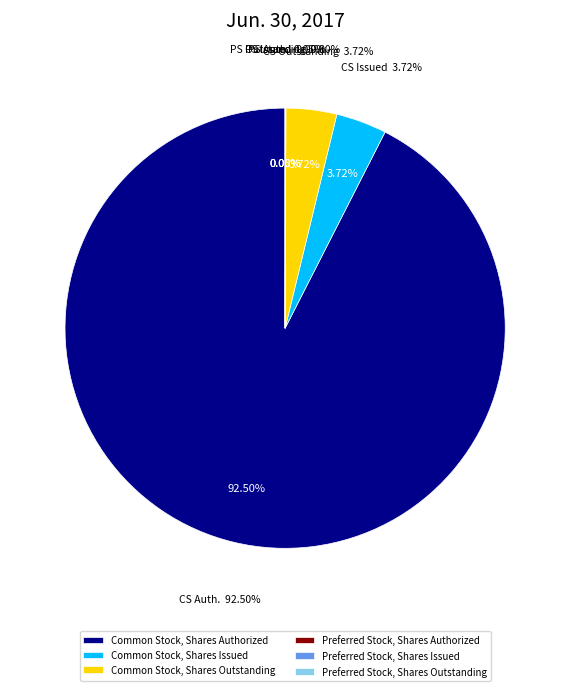

To the nearest percent, what is the difference between the Common Stock, Shares Issued and Preferred Stock, Shares Issued slice percentages?

4%